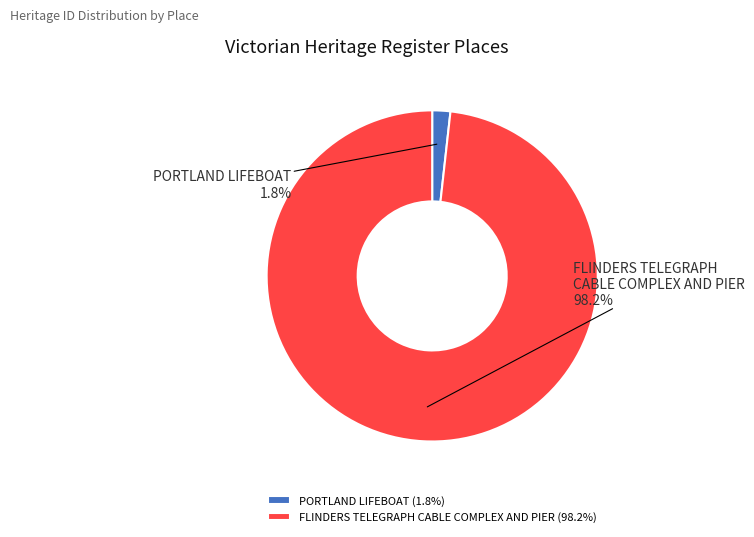

Which slice represents more than half of the pie?

FLINDERS TELEGRAPH CABLE COMPLEX AND PIER